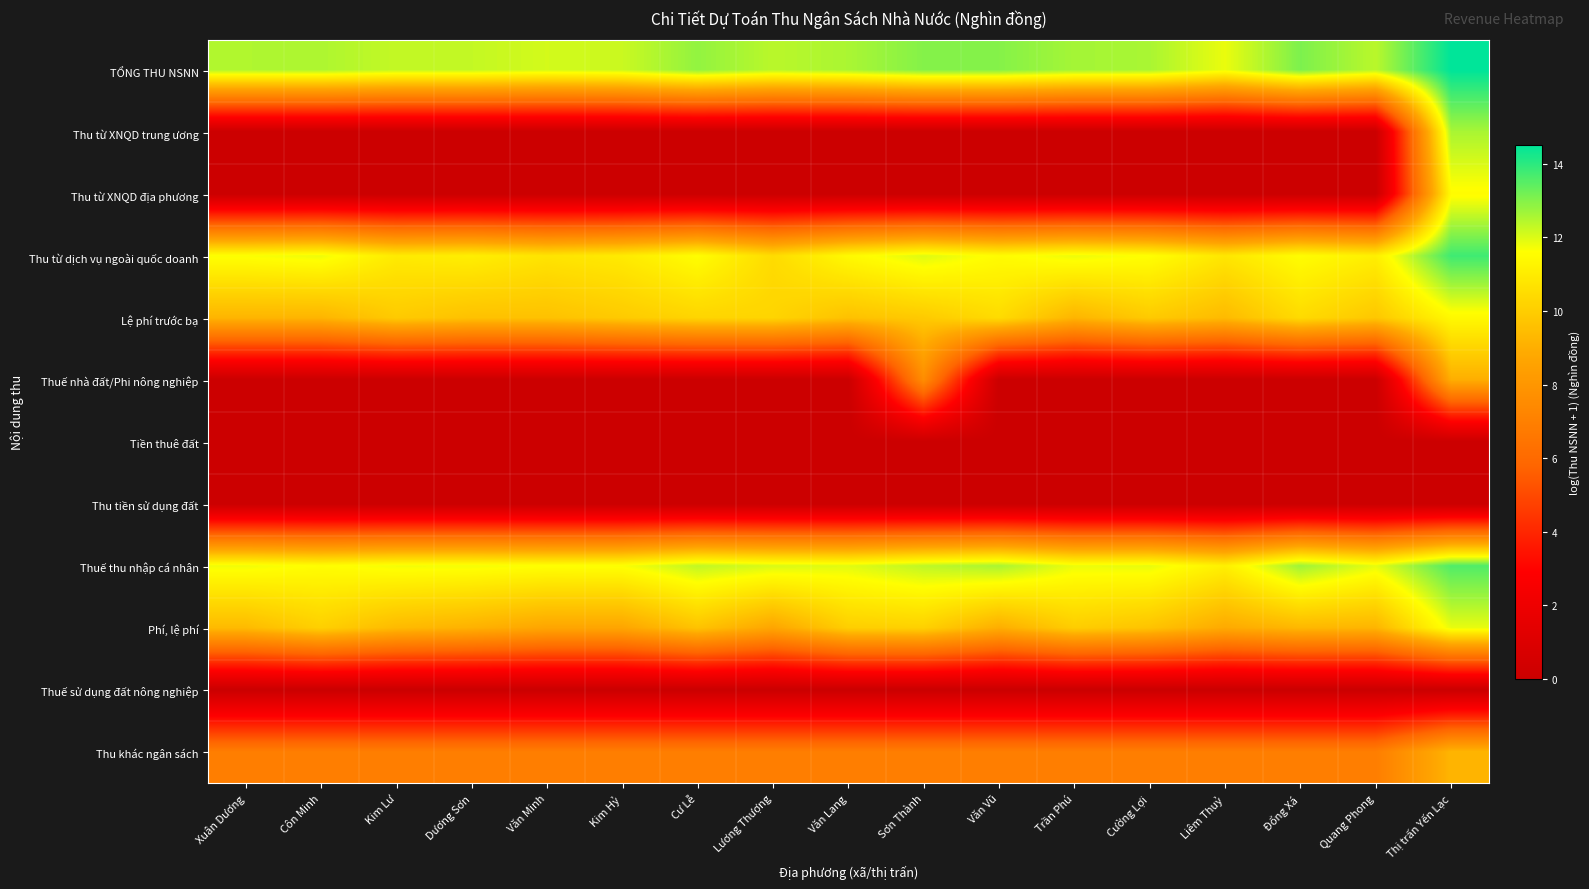

What is the total value across all series at Côn Minh?

62.1